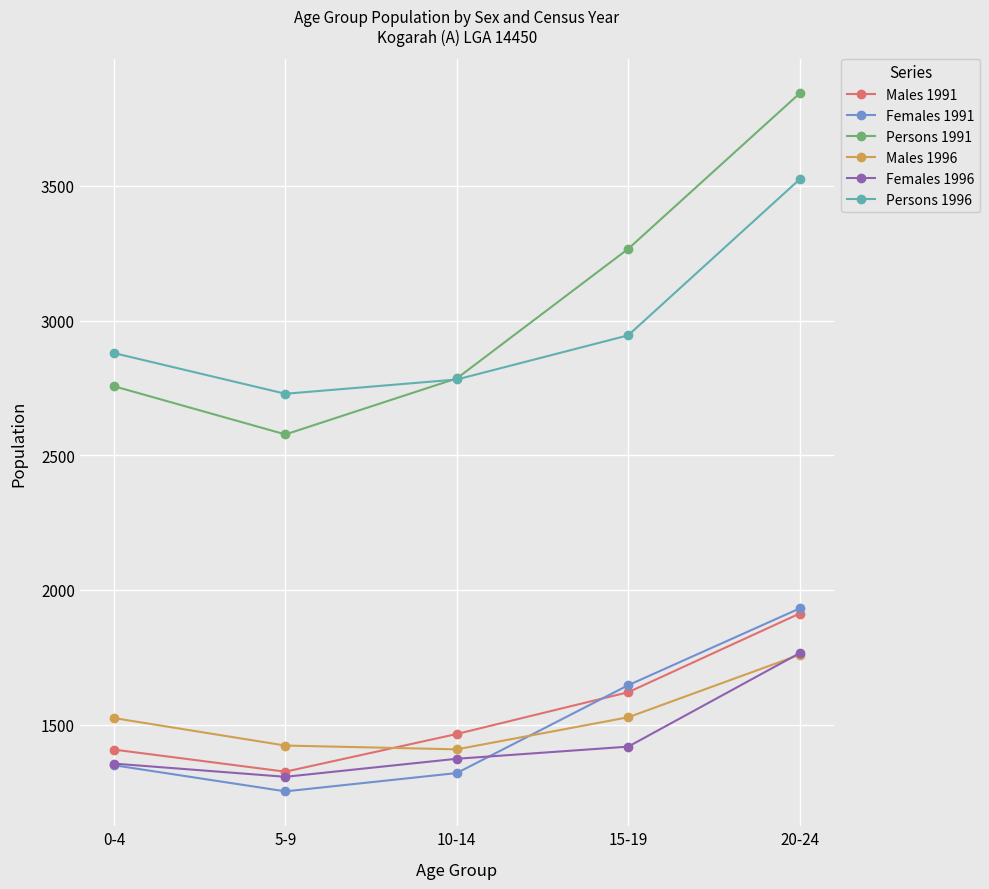

True or false: Persons 1996 and Males 1991 intersect in this chart.

False